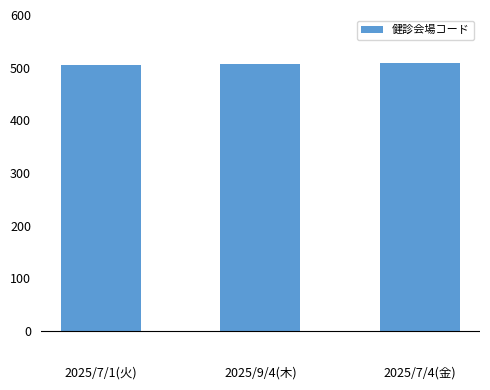

What is the sum of the values at 2025/7/1(火) and 2025/9/4(木)?

1011